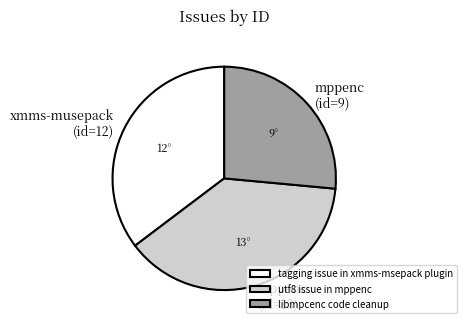

Is the sum of utf8 issue in mppenc and tagging issue in xmms-msepack plugin greater than half?

Yes